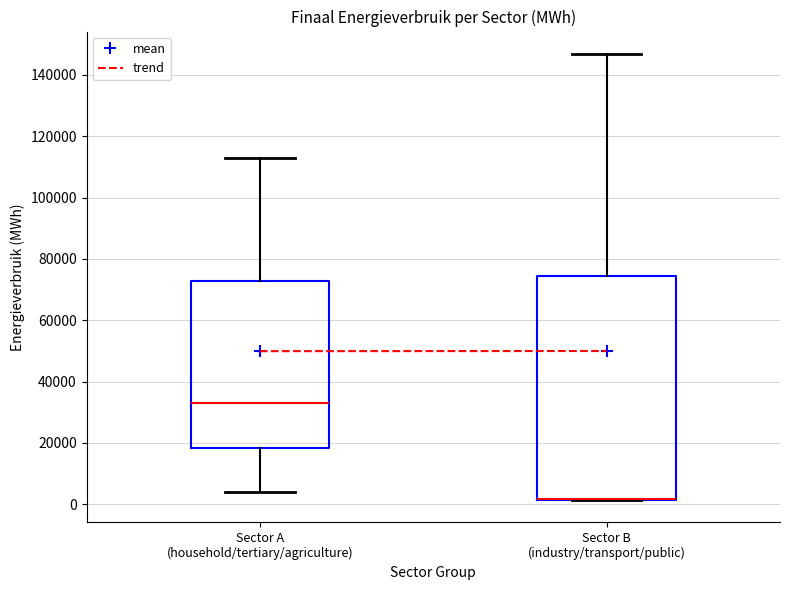

Comparing the boxes themselves (not the whiskers), which one is the tallest?

Sector B (industry/transport/public)